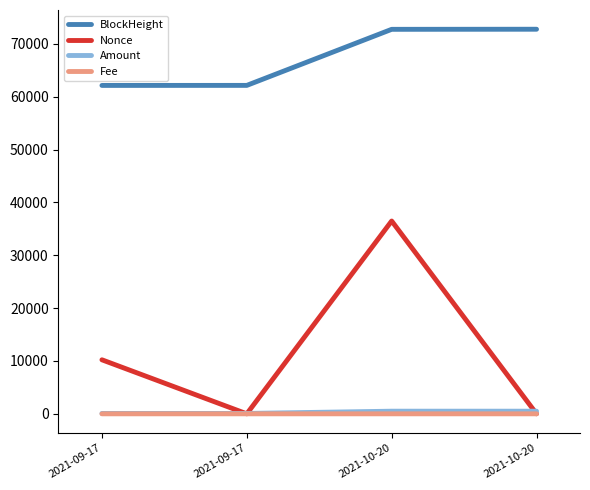

Does the chart have visible grid lines?

No